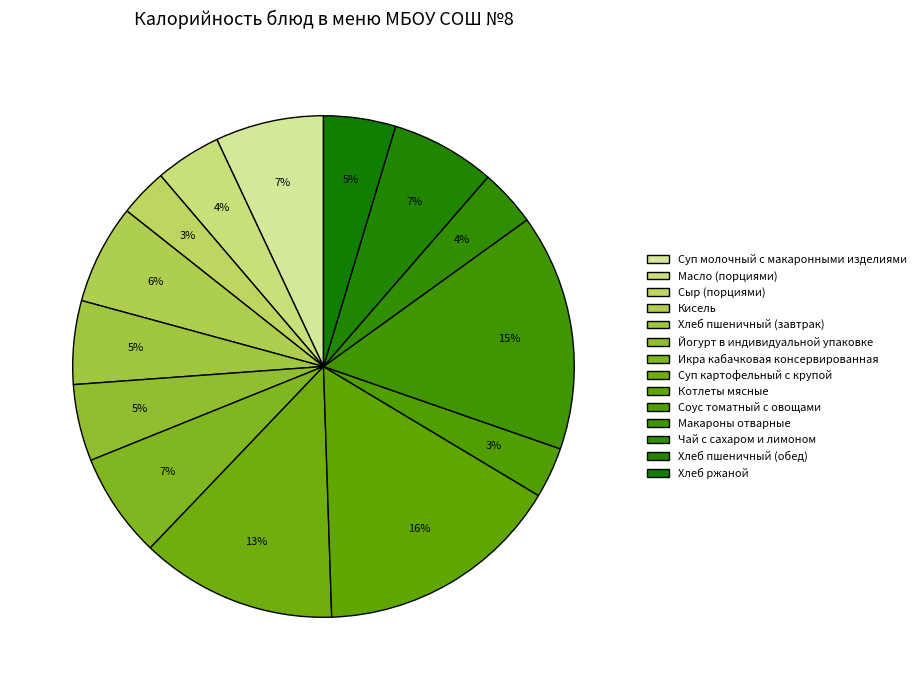

What percentage do Икра кабачковая консервированная and Макароны отварные together represent?

22.0%